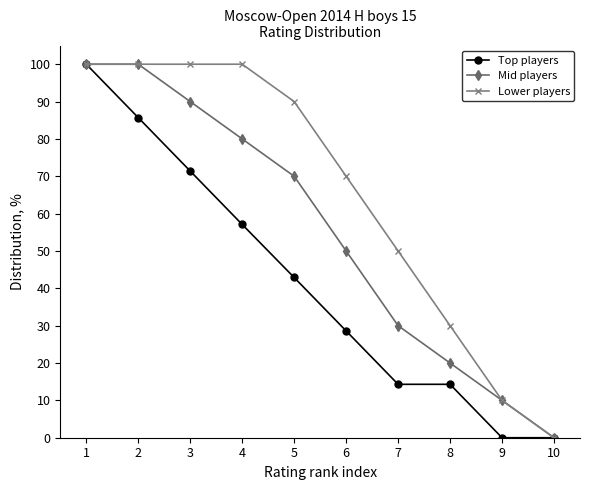

What is the greatest value displayed?

100.0